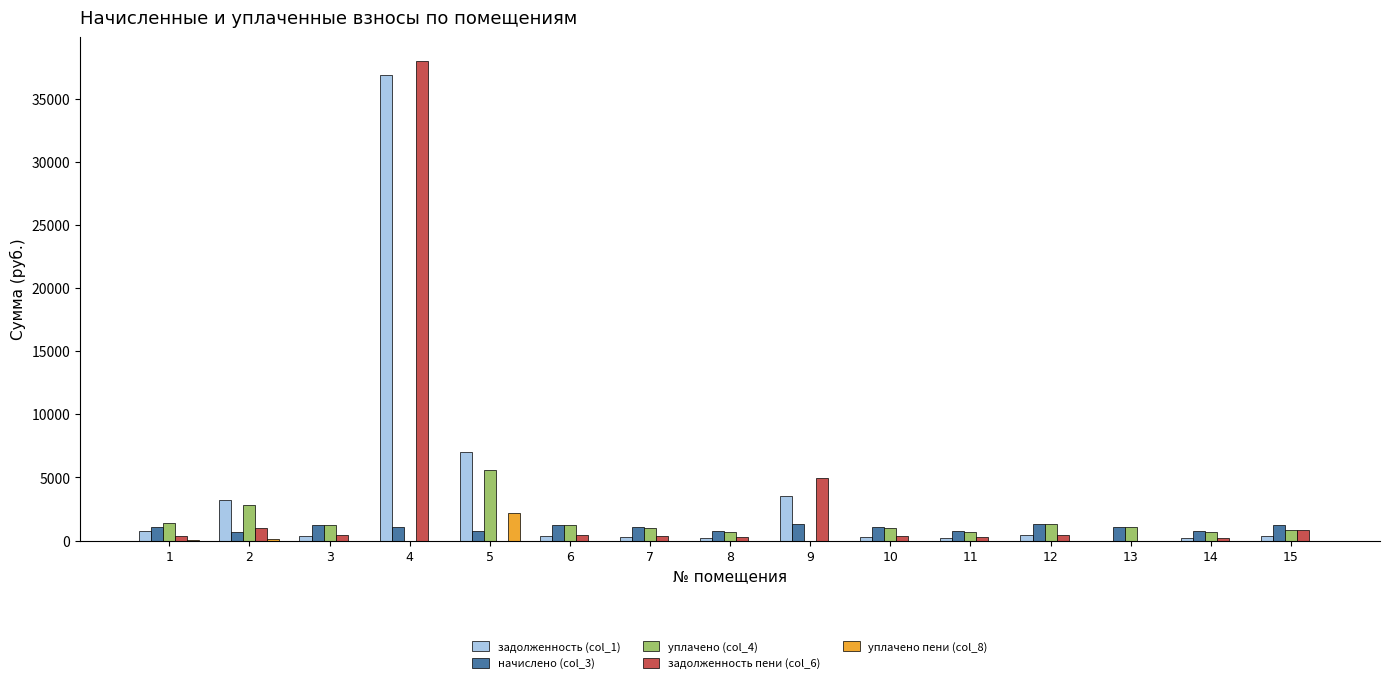

How many values in задолженность (col_1) are above zero?

14